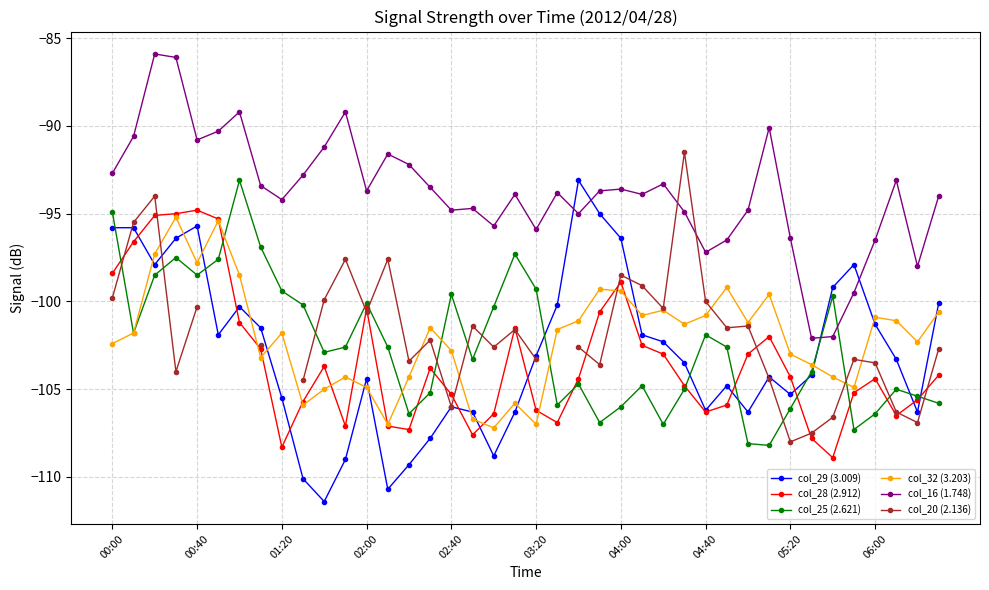

Is the value of col_25 (2.621) at 15 greater than the value of col_32 (3.203) at 39?

No